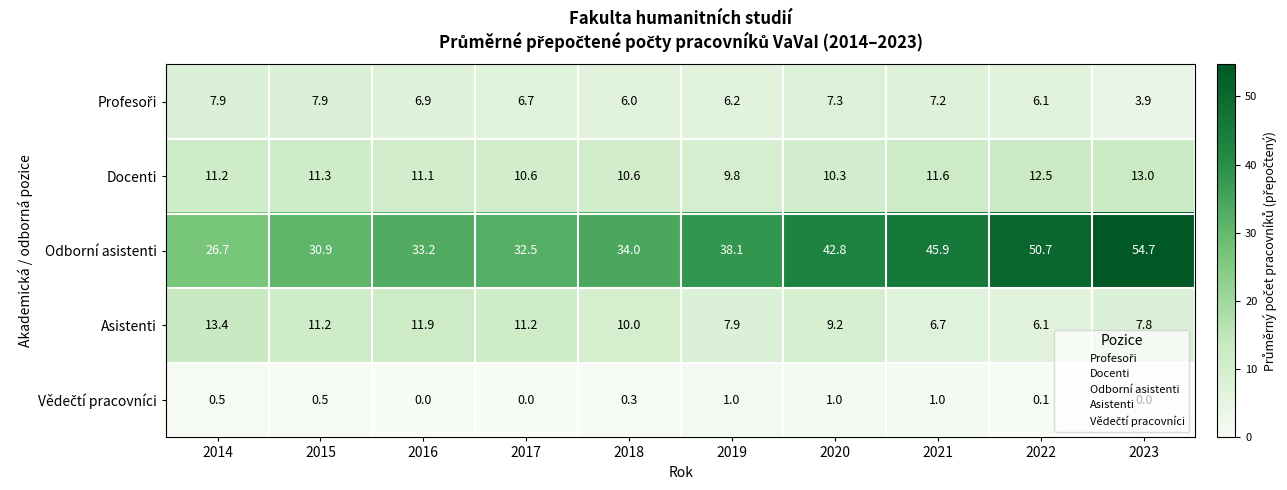

Count the number of data series in this chart.

5